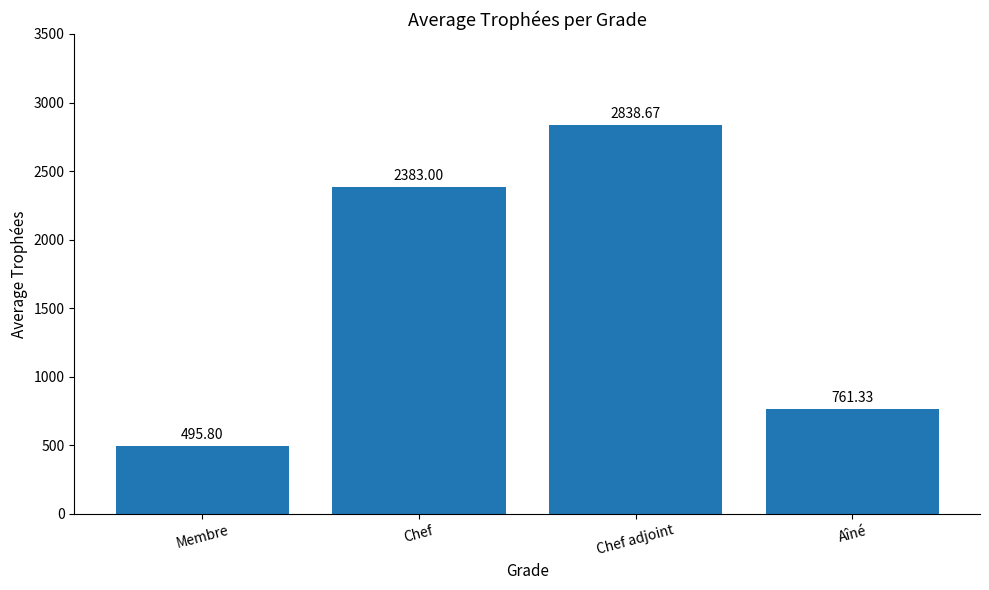

Reading right to left, list all the values displayed in this chart.

Aîné=761.3	Chef adjoint=2838.7	Chef=2383.0	Membre=495.8